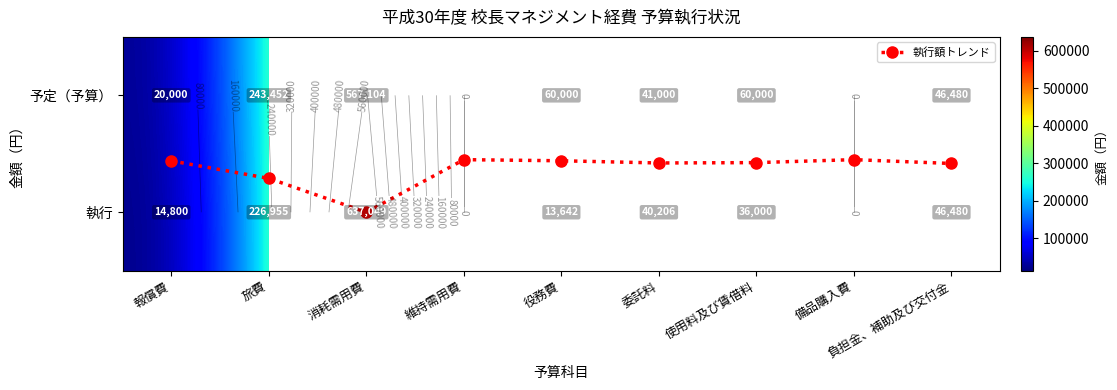

List the series in order of their peak value, lowest first.

執行額トレンド, 予定（予算）, 執行